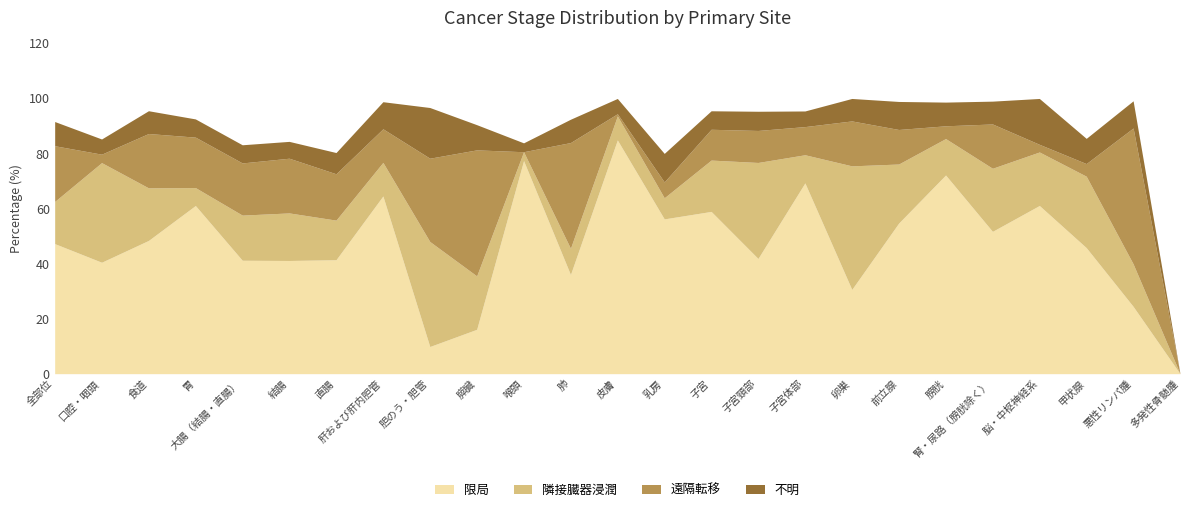

At 胆のう・胆管, list the series in order from largest to smallest.

隣接臓器浸潤, 遠隔転移, 不明, 限局